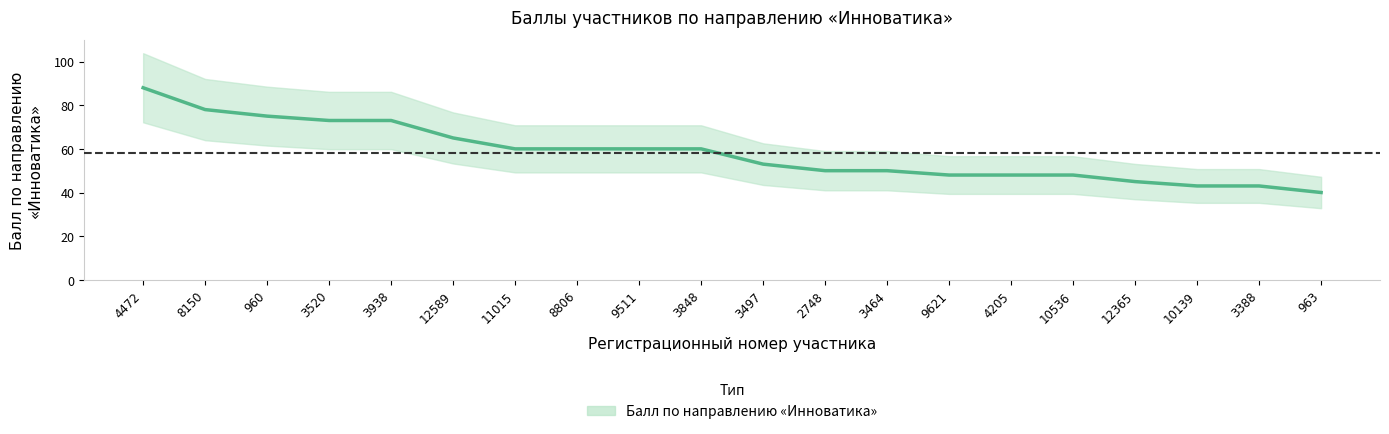

The chart shows a value of 75 at 960. True or false?

True